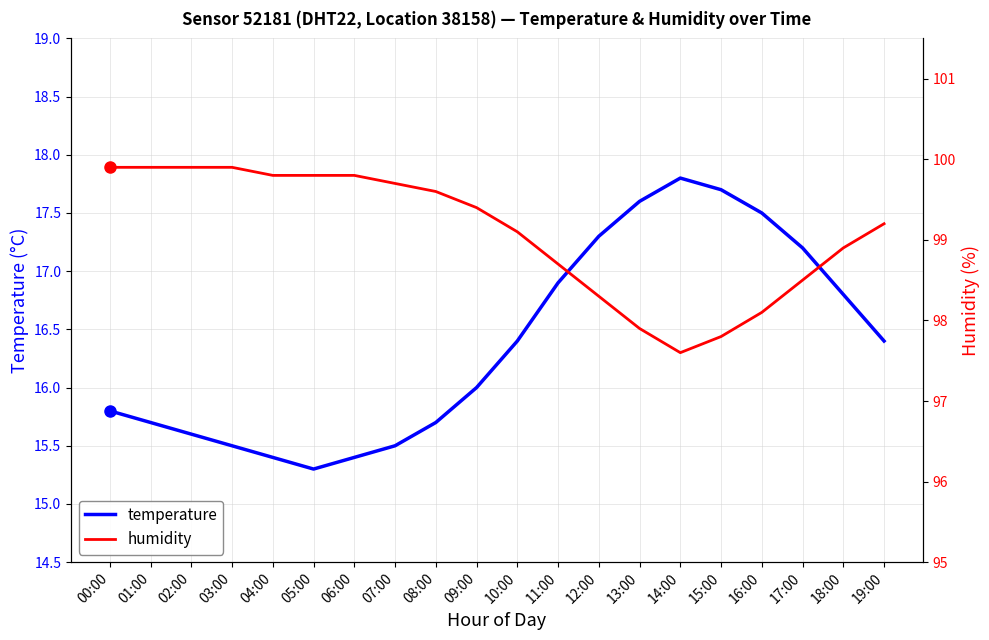

Is the value of humidity at 09:00 greater than the value of temperature at 17:00?

Yes